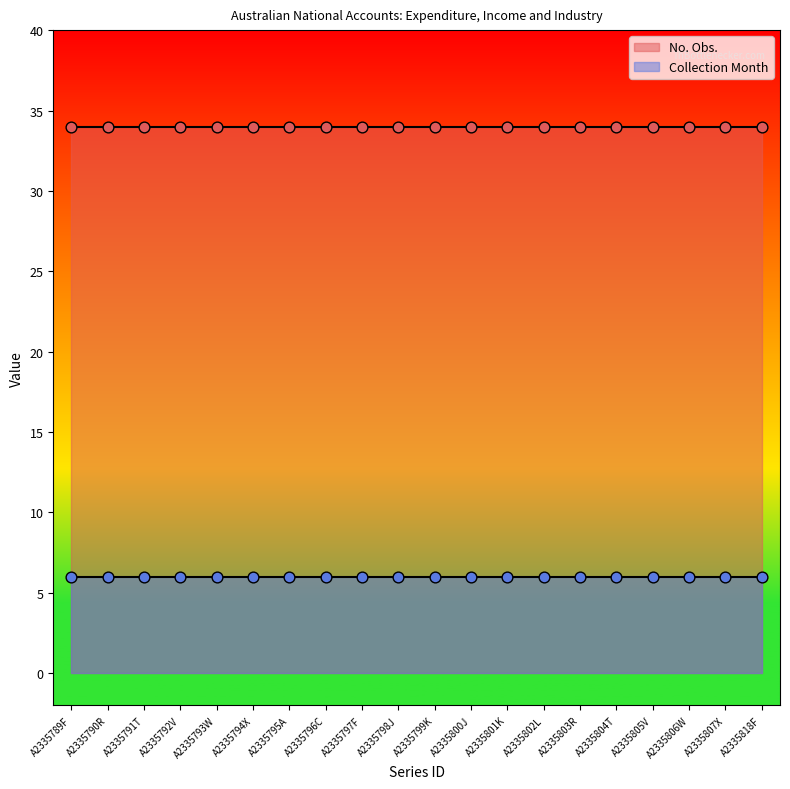

Is the value of Collection Month at A2335793W greater than the value of No. Obs. at A2335793W?

No